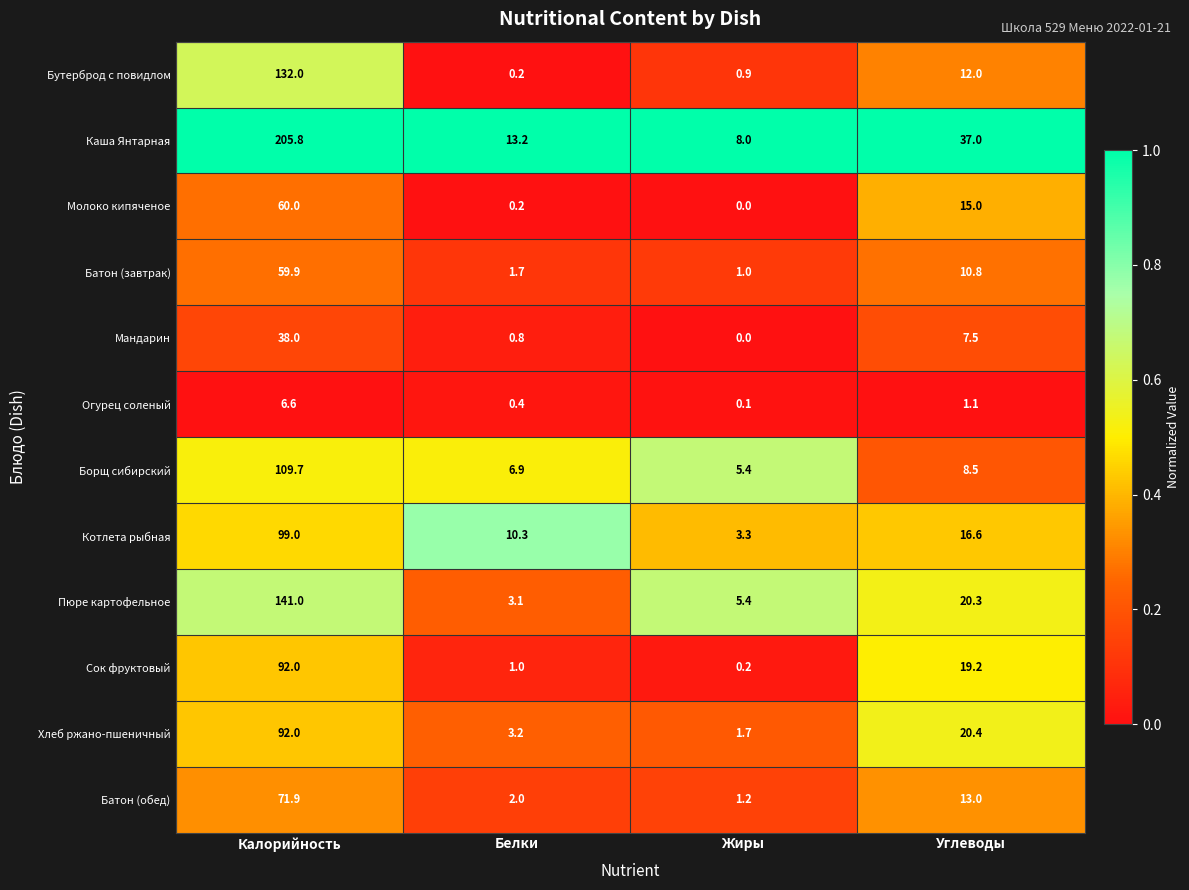

List the labels in order of Котлета рыбная value, largest first.

Калорийность, Углеводы, Белки, Жиры